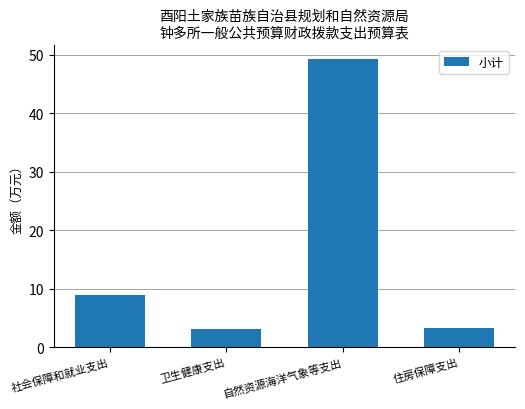

Between 自然资源海洋气象等支出 and 住房保障支出, which is larger?

自然资源海洋气象等支出